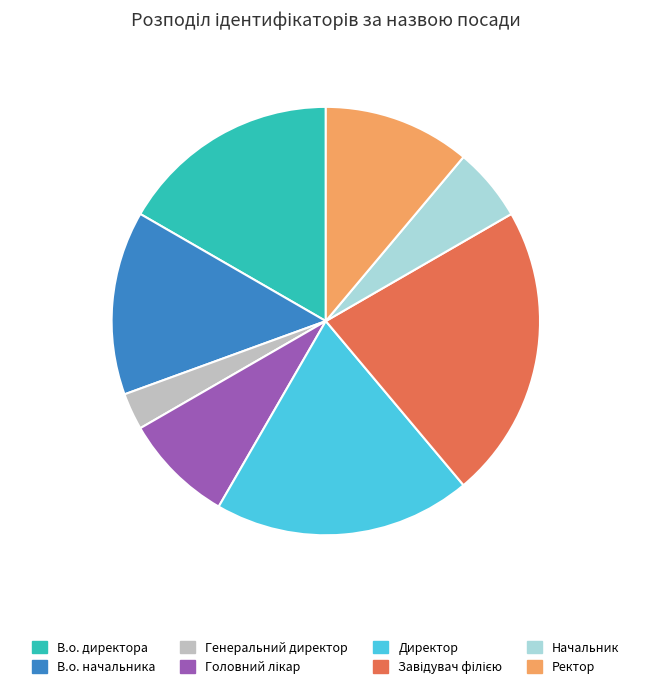

Is the sum of Генеральний директор and В.о. директора greater than half?

No